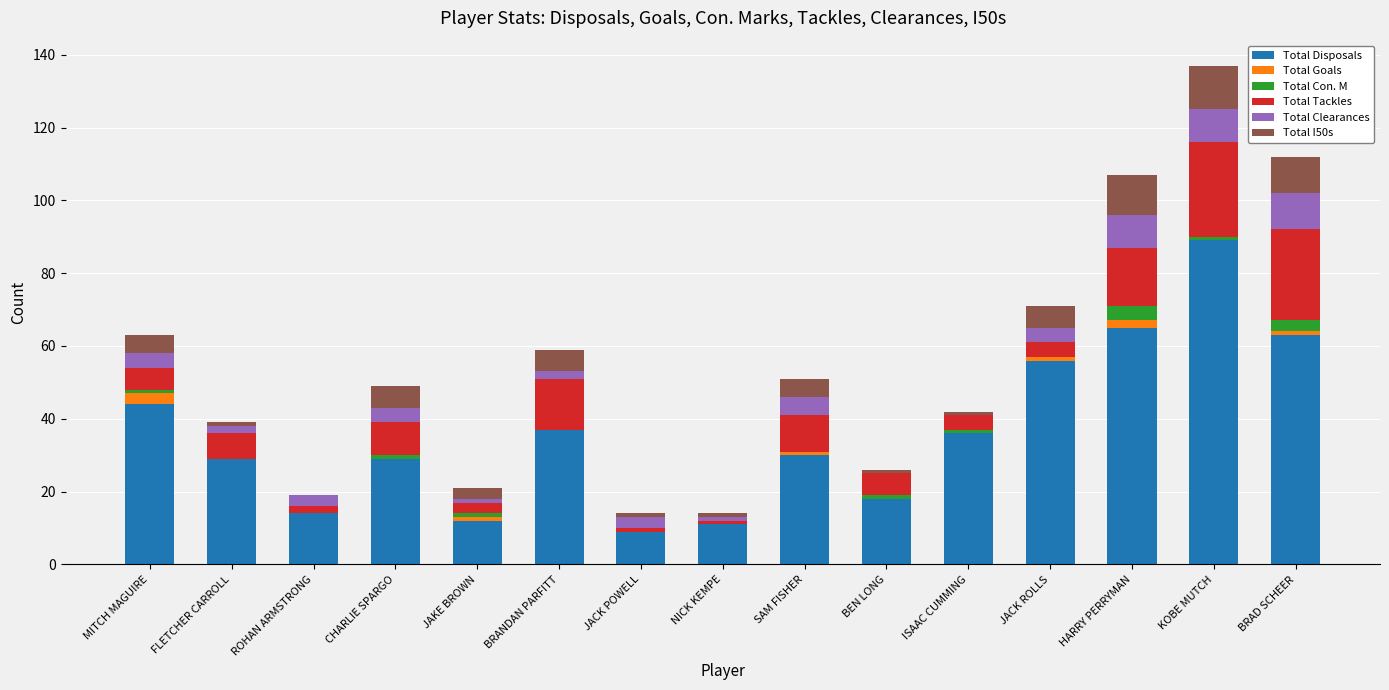

Where is Total Disposals nearest to the value 49?

MITCH MAGUIRE